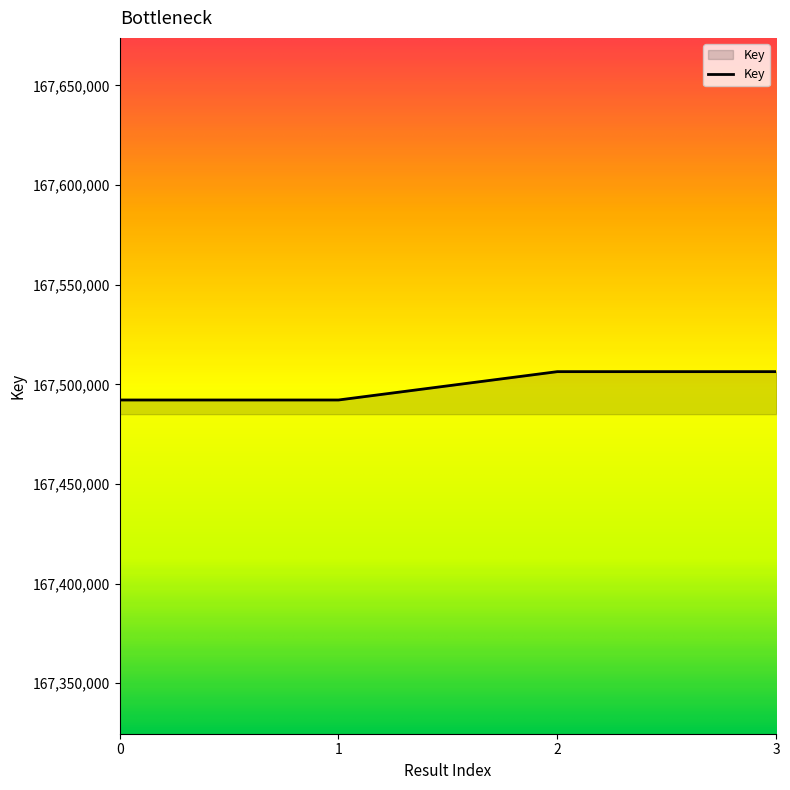

What is the difference between the maximum and minimum values?

14229